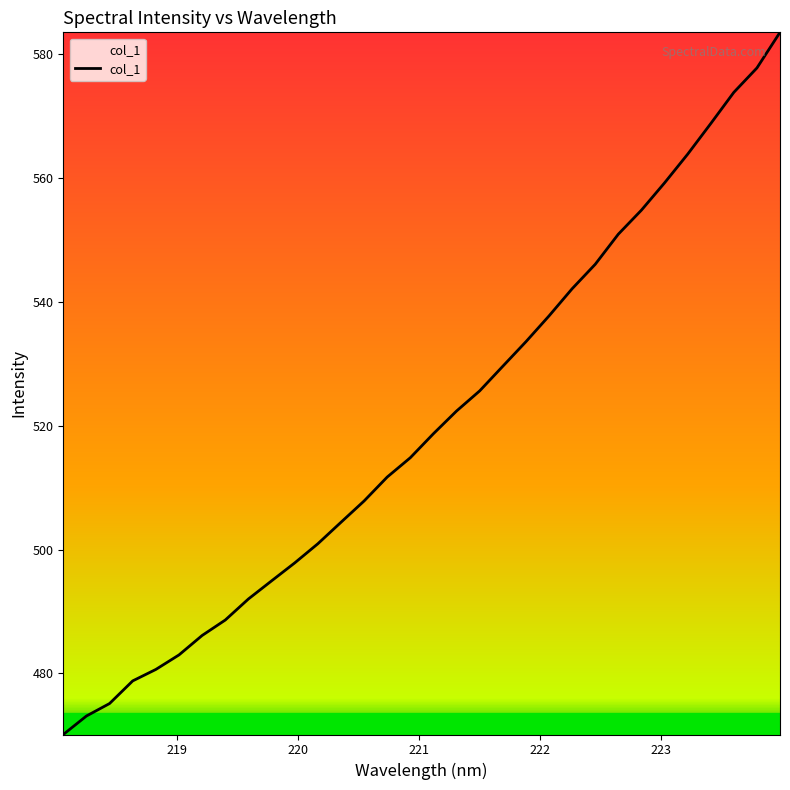

What is the difference between the maximum and minimum values?

113.4